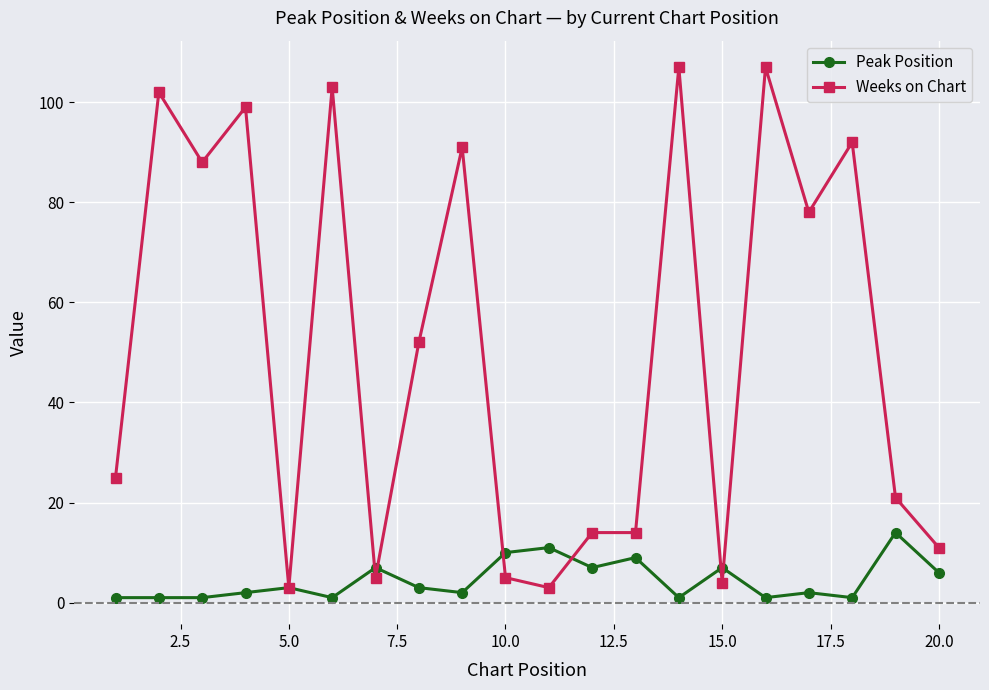

After their last crossing, which series has the higher values: Weeks on Chart or Peak Position?

Weeks on Chart